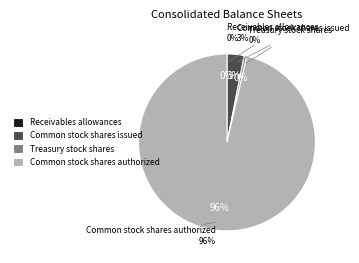

Rank the categories by value from highest to lowest.

Common stock shares authorized, Common stock shares issued, Treasury stock shares, Receivables allowances